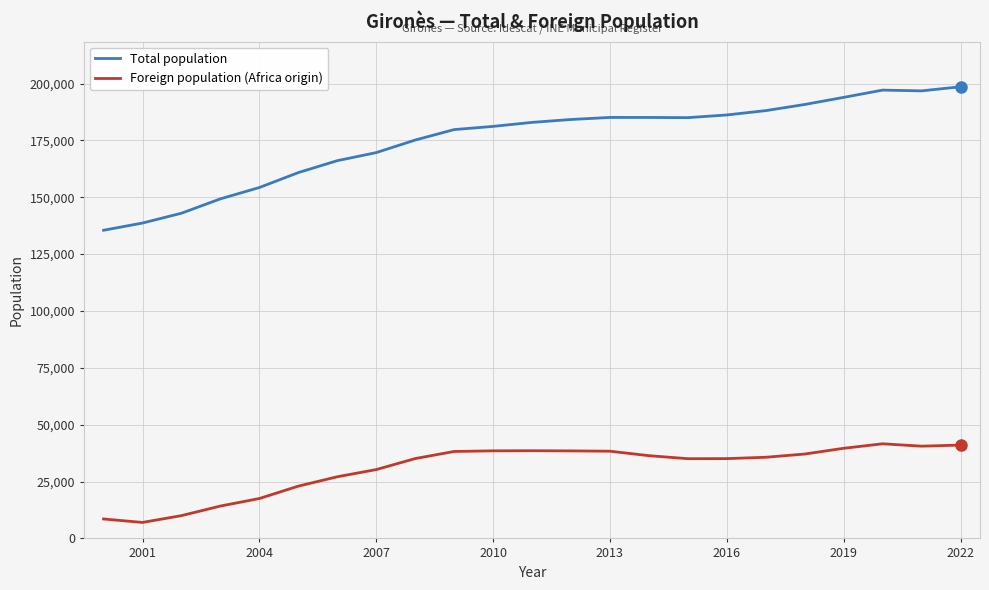

Which series has the largest total across all categories?

Total population